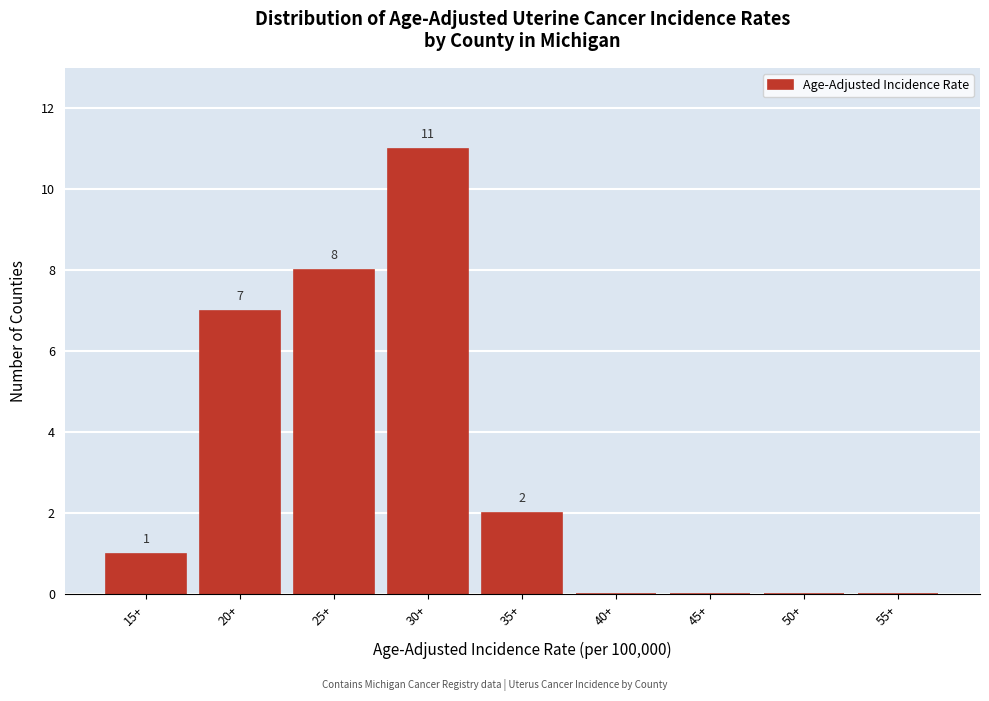

Reading left to right, what are all the values shown in this chart?

15+=1	20+=7	25+=8	30+=11	35+=2	40+=0	45+=0	50+=0	55+=0